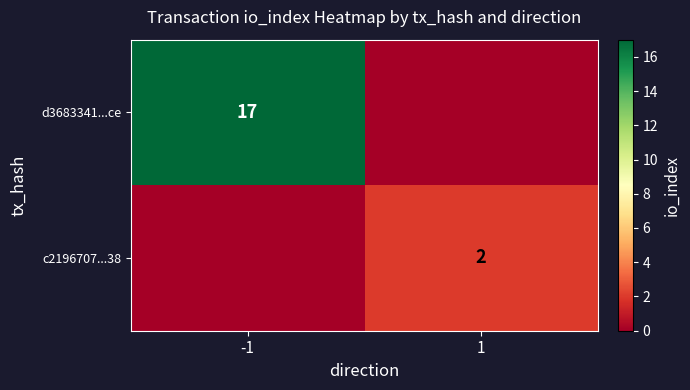

The value of c2196707...38 at 1 is 3. True or false?

False